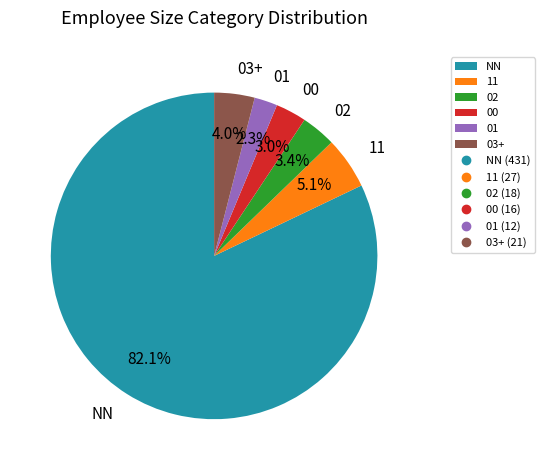

Which category has the smallest portion of the pie?

01